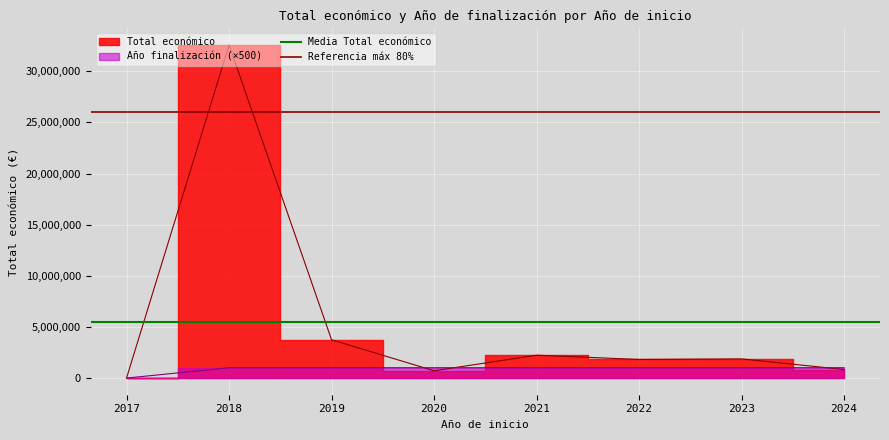

Is it true that Referencia máx 80% equals 26061278.4 at 2017?

True